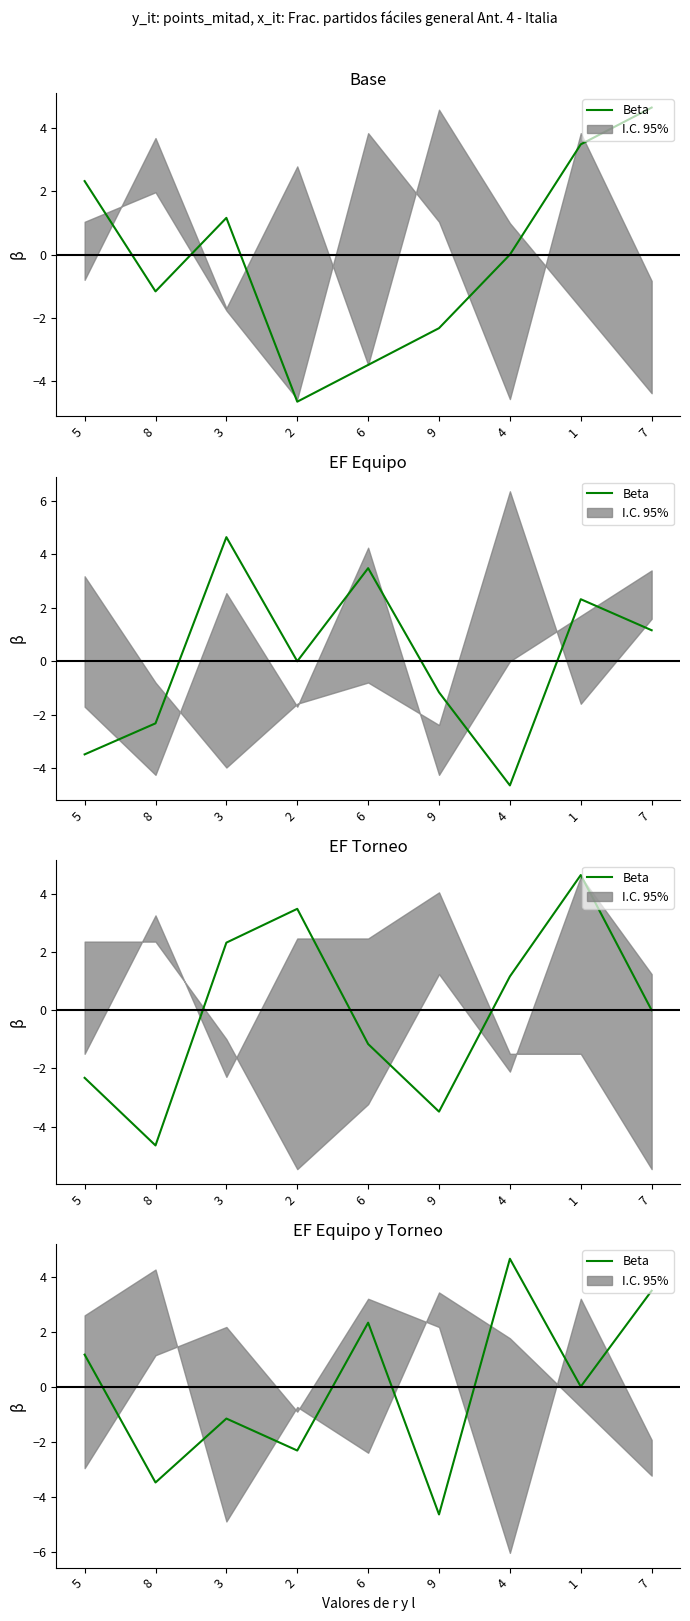

Reading left to right, extract all data points from this chart.

1.2	-3.5	-1.2	-2.3	2.3	-4.6	4.6	0.0	3.5